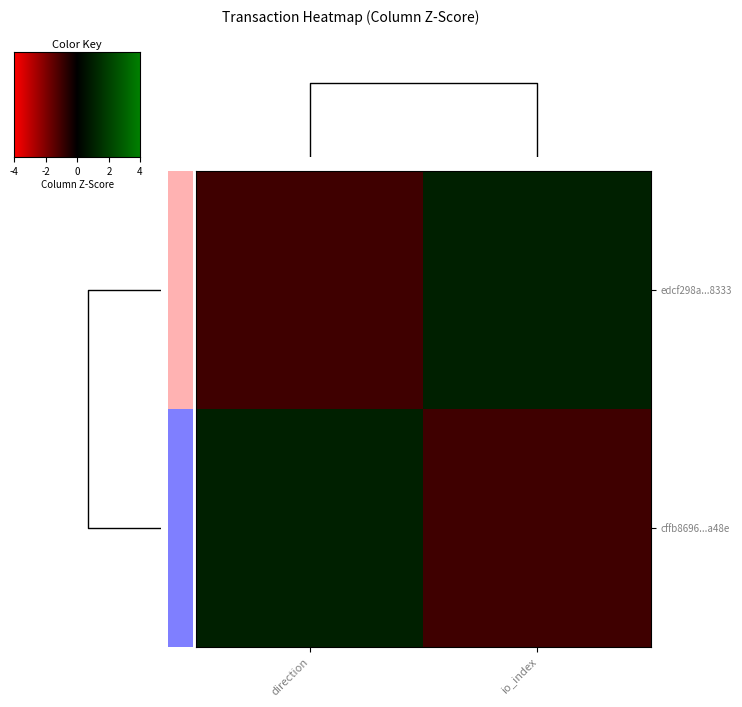

Which has a higher value, direction or io_index?

io_index